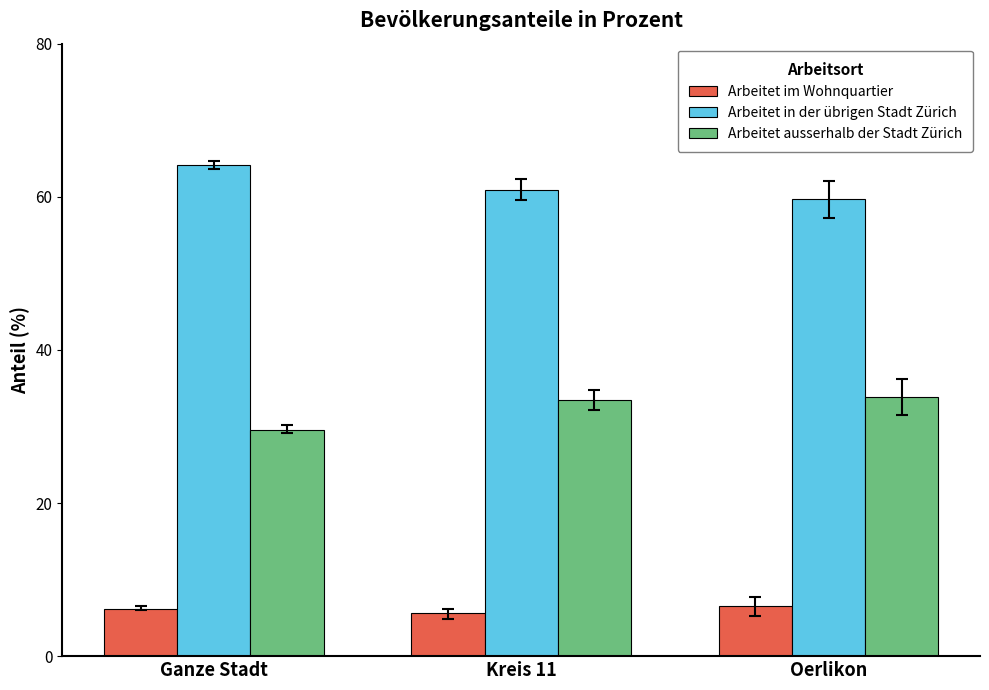

How many values in the Arbeitet ausserhalb der Stadt Zürich series are below 33?

1